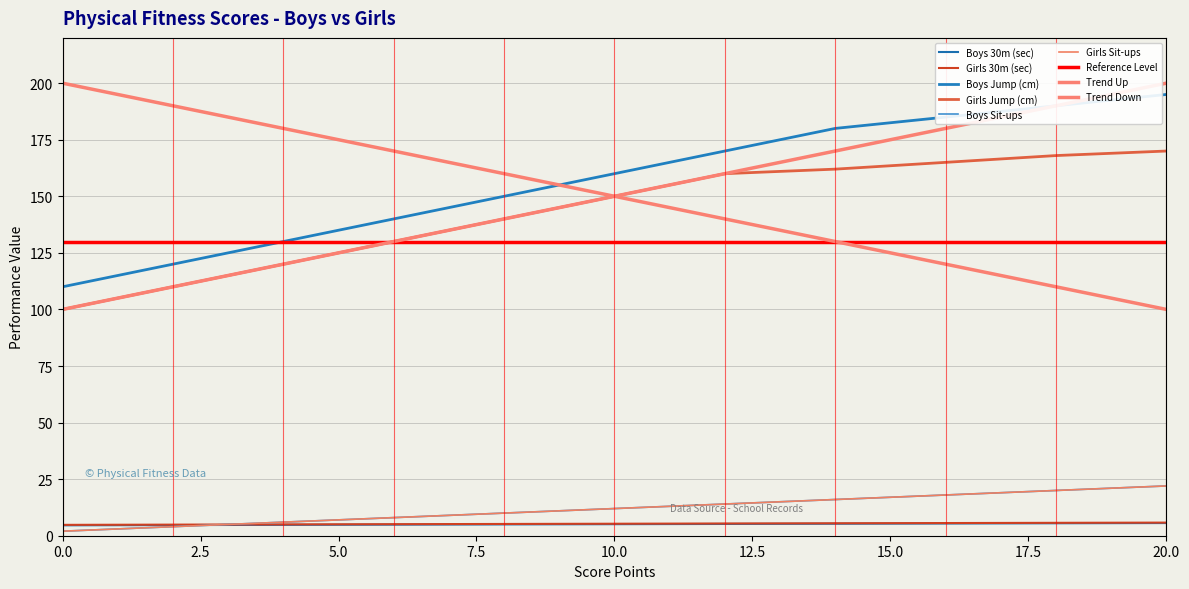

Reading right to left, list all the values displayed in this chart.

Boys 30m (sec): 20=5.6	18=5.5	16=5.4	14=5.3	12=5.2	10=5.1	8=5.0	6=4.9	4=4.8	2=4.7	0=4.6
Girls 30m (sec): 20=5.8	18=5.7	16=5.6	14=5.5	12=5.4	10=5.3	8=5.2	6=5.1	4=5.0	2=4.9	0=4.8
Boys Jump (cm): 20=195.0	18=190.0	16=185.0	14=180.0	12=170.0	10=160.0	8=150.0	6=140.0	4=130.0	2=120.0	0=110.0
Girls Jump (cm): 20=170.0	18=168.0	16=165.0	14=162.0	12=160.0	10=150.0	8=140.0	6=130.0	4=120.0	2=110.0	0=100.0
Boys Sit-ups: 20=22.0	18=20.0	16=18.0	14=16.0	12=14.0	10=12.0	8=10.0	6=8.0	4=6.0	2=4.0	0=2.0
Girls Sit-ups: 20=22.0	18=20.0	16=18.0	14=16.0	12=14.0	10=12.0	8=10.0	6=8.0	4=6.0	2=4.0	0=2.0